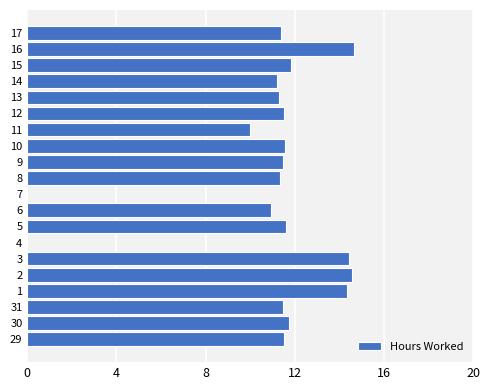

What is the change in value from 29 to 6?

-0.6